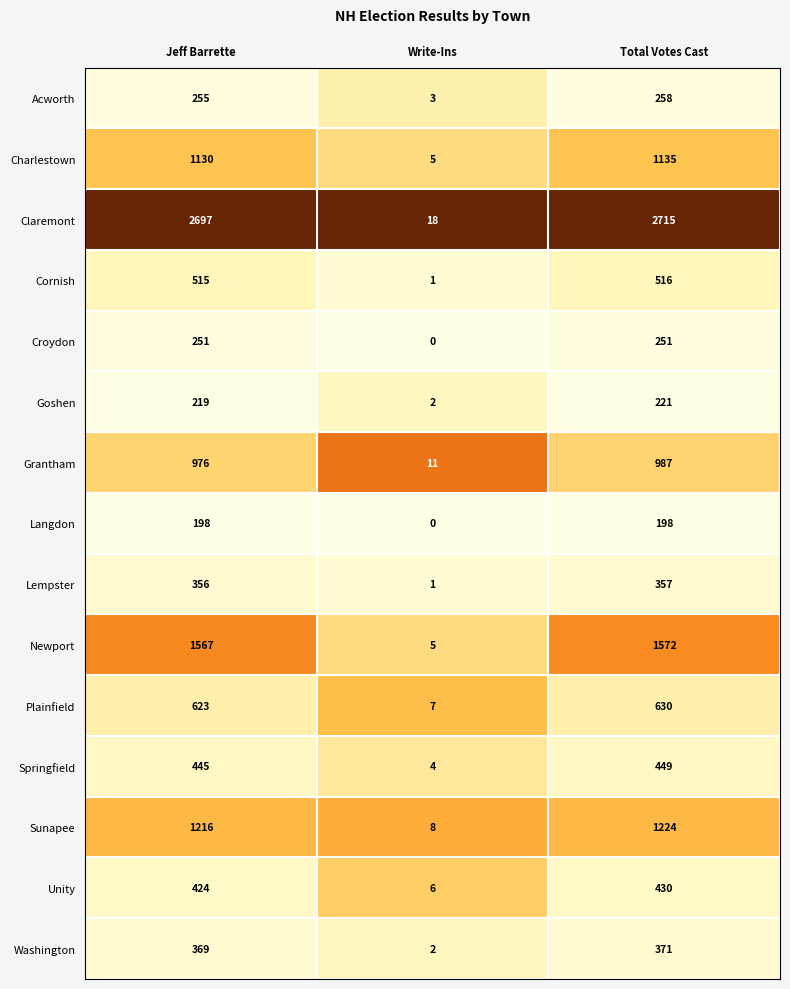

At which label does Grantham reach its peak?

Total Votes Cast